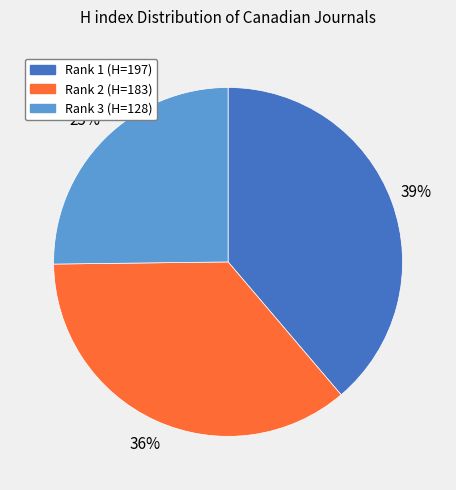

How many segments does this pie chart have?

3